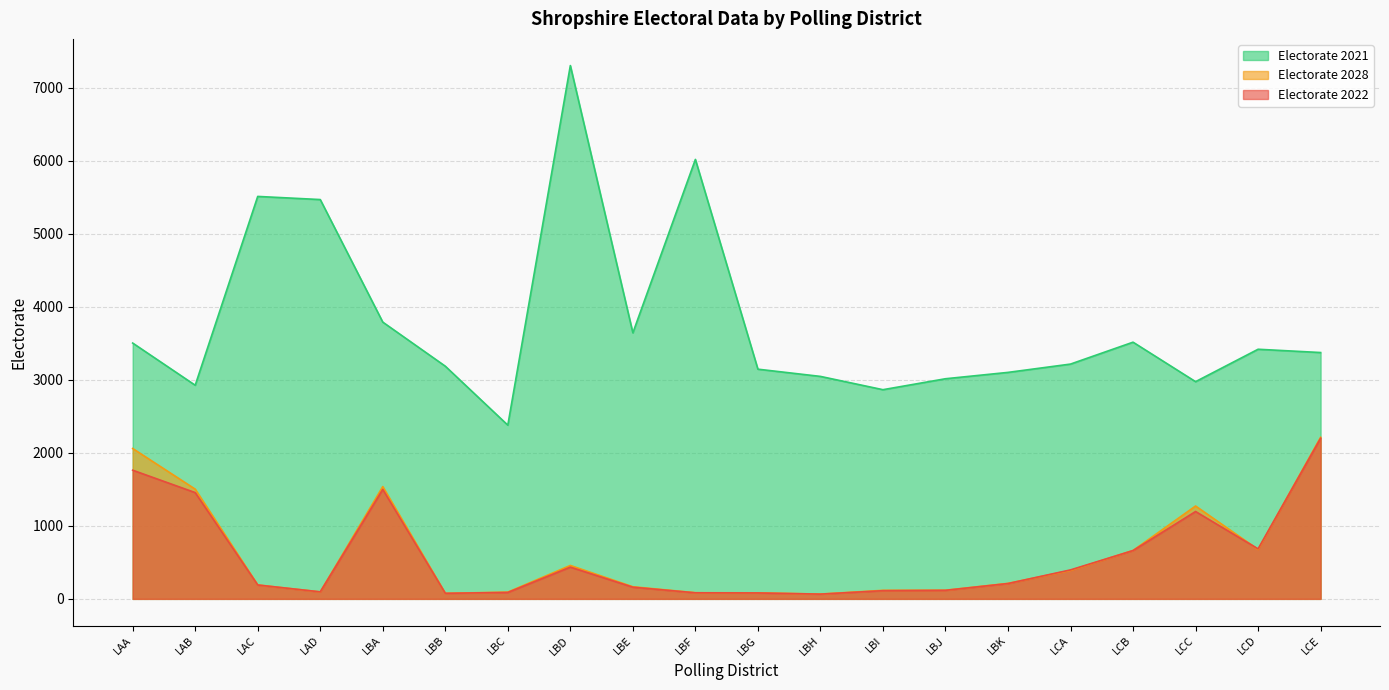

What is the maximum value shown in the chart?

7307.0